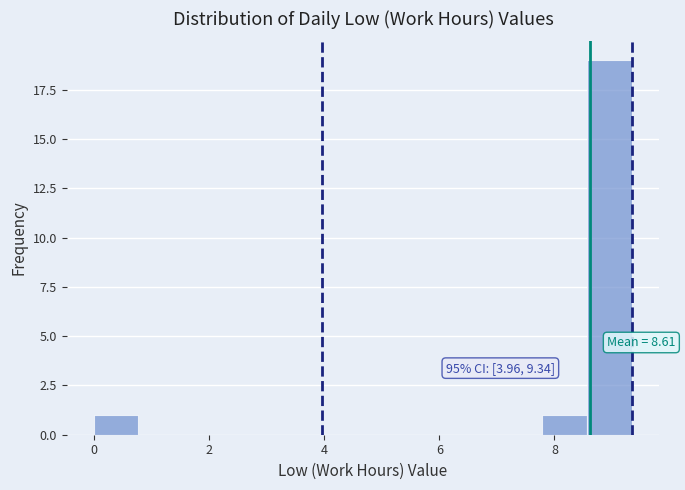

Around what value on the x-axis is the tallest bar? Give the approximate position of its centre, as read against the axis.

9.0